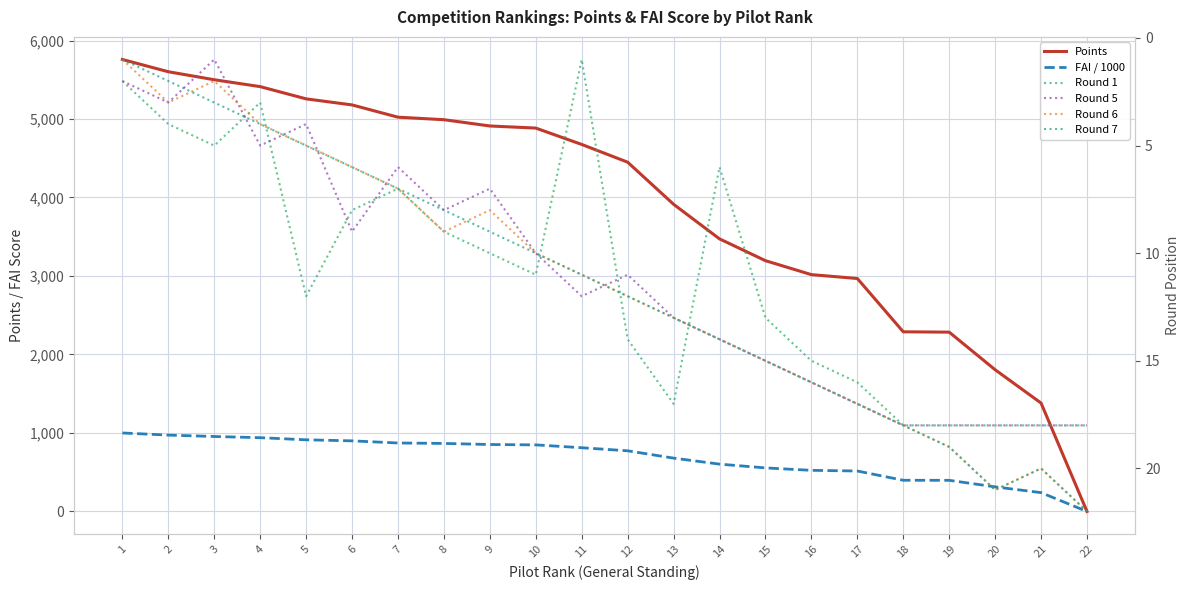

At which category is the sum across all series the highest?

1